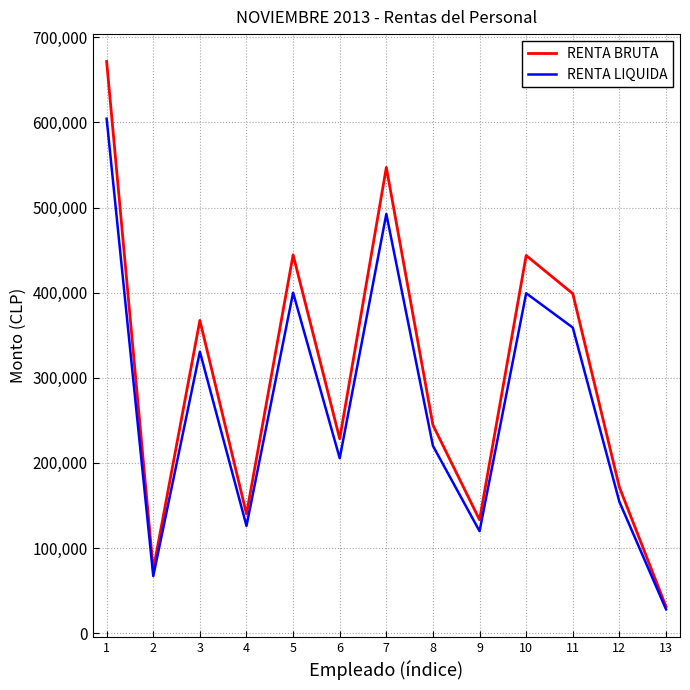

At which category is the sum across all series the highest?

1